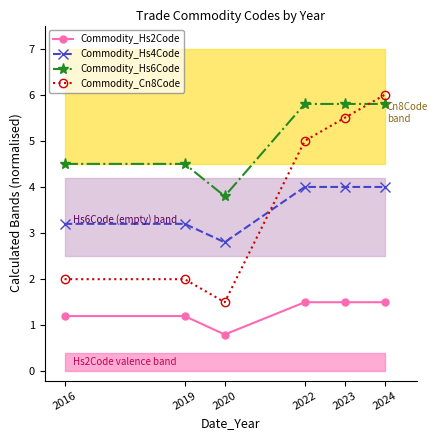

What is the spread (max minus min) of values at 2022?

4.3